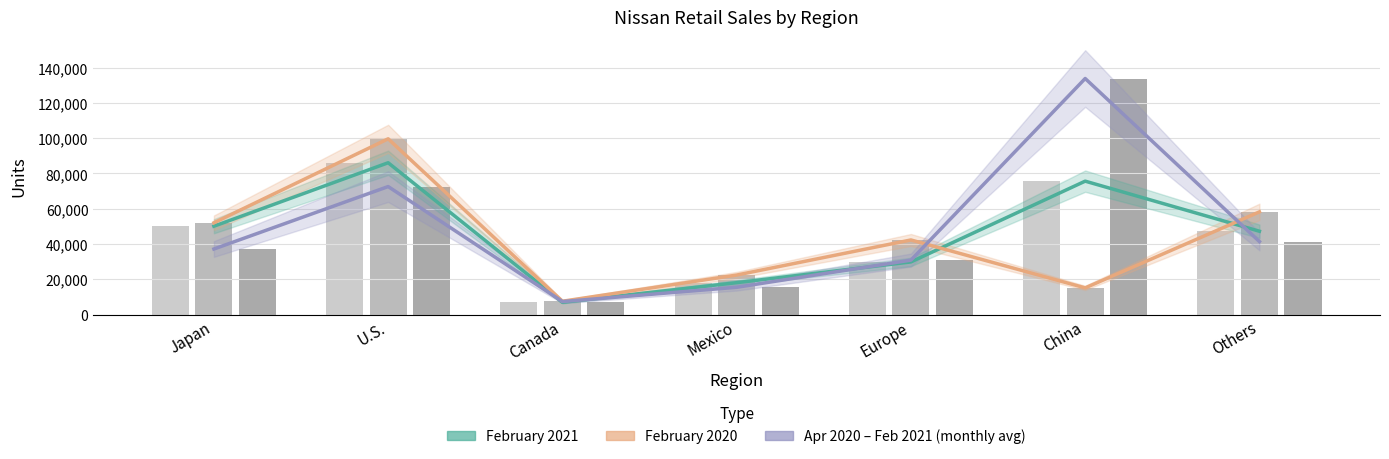

What are all the series names shown in the legend?

February 2021, February 2020, Apr 2020 – Feb 2021 (monthly avg)